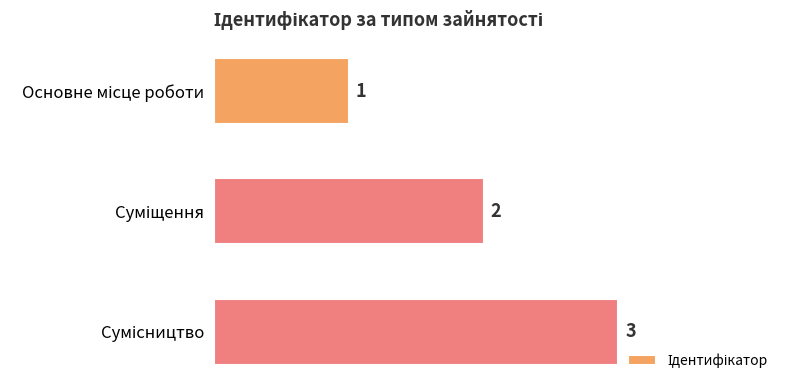

Count the values in the range 1 to 3.

3